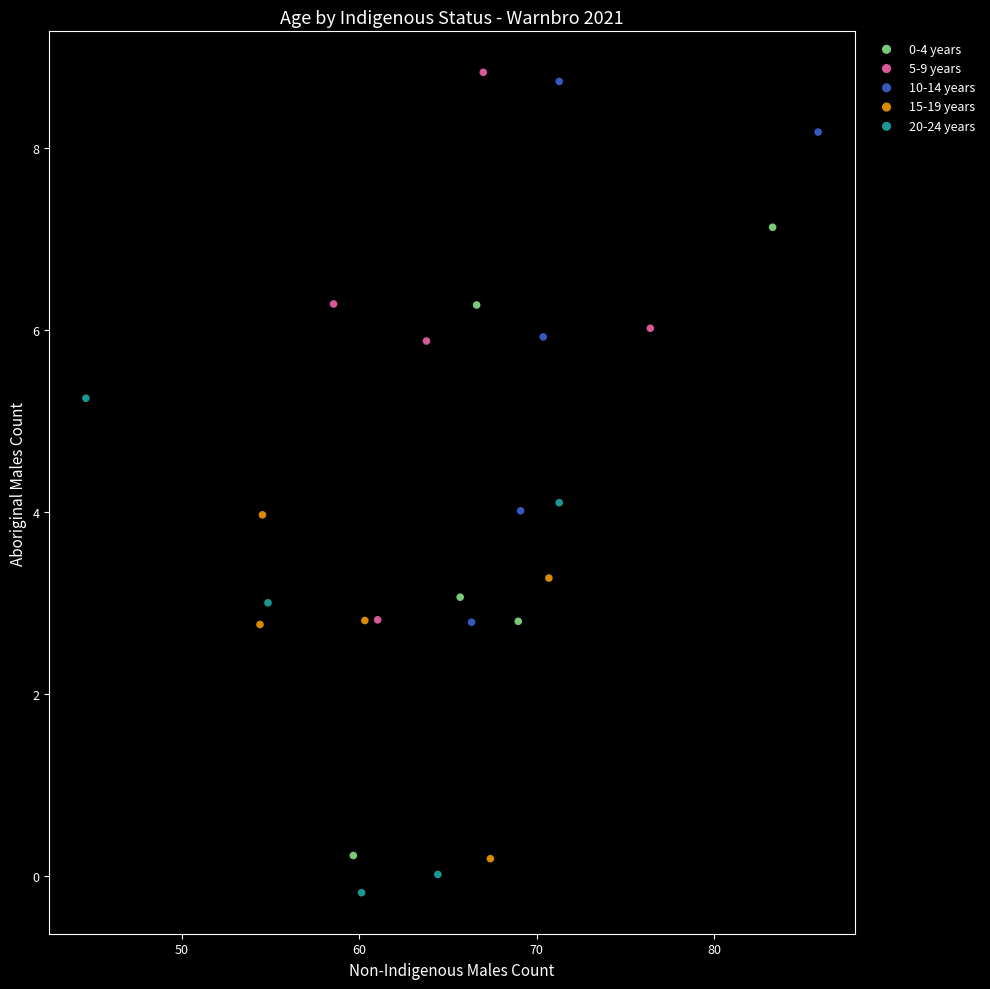

Which series reaches the minimum Y coordinate?

20-24 years